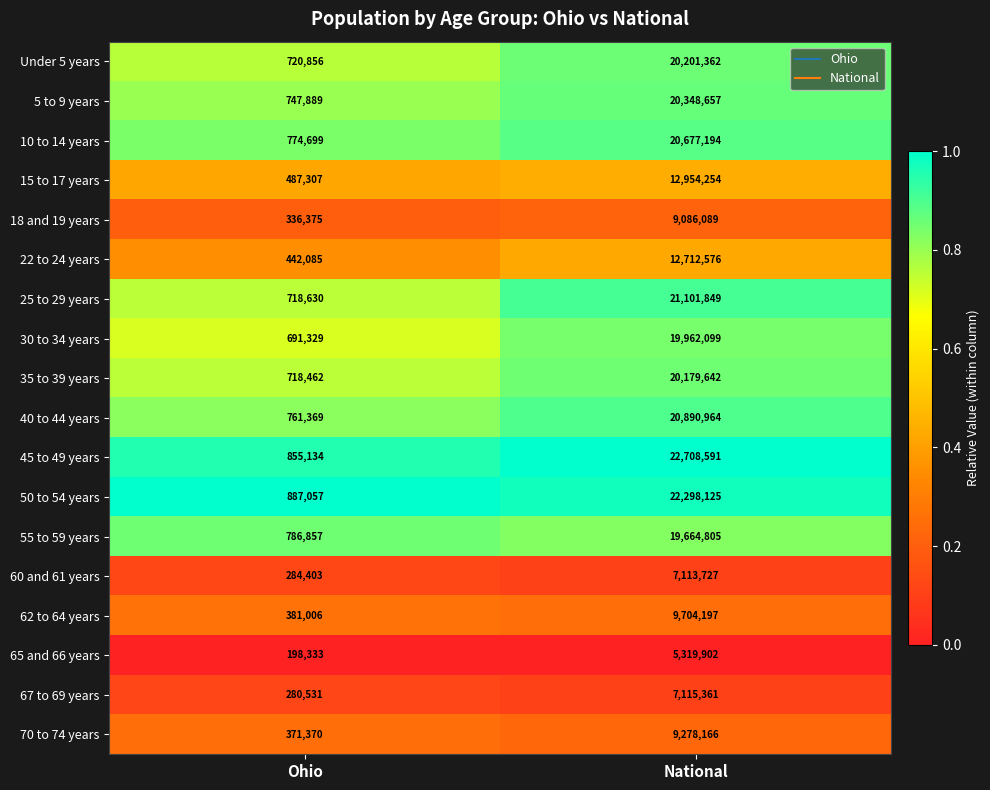

Count the number of categories in the chart.

2